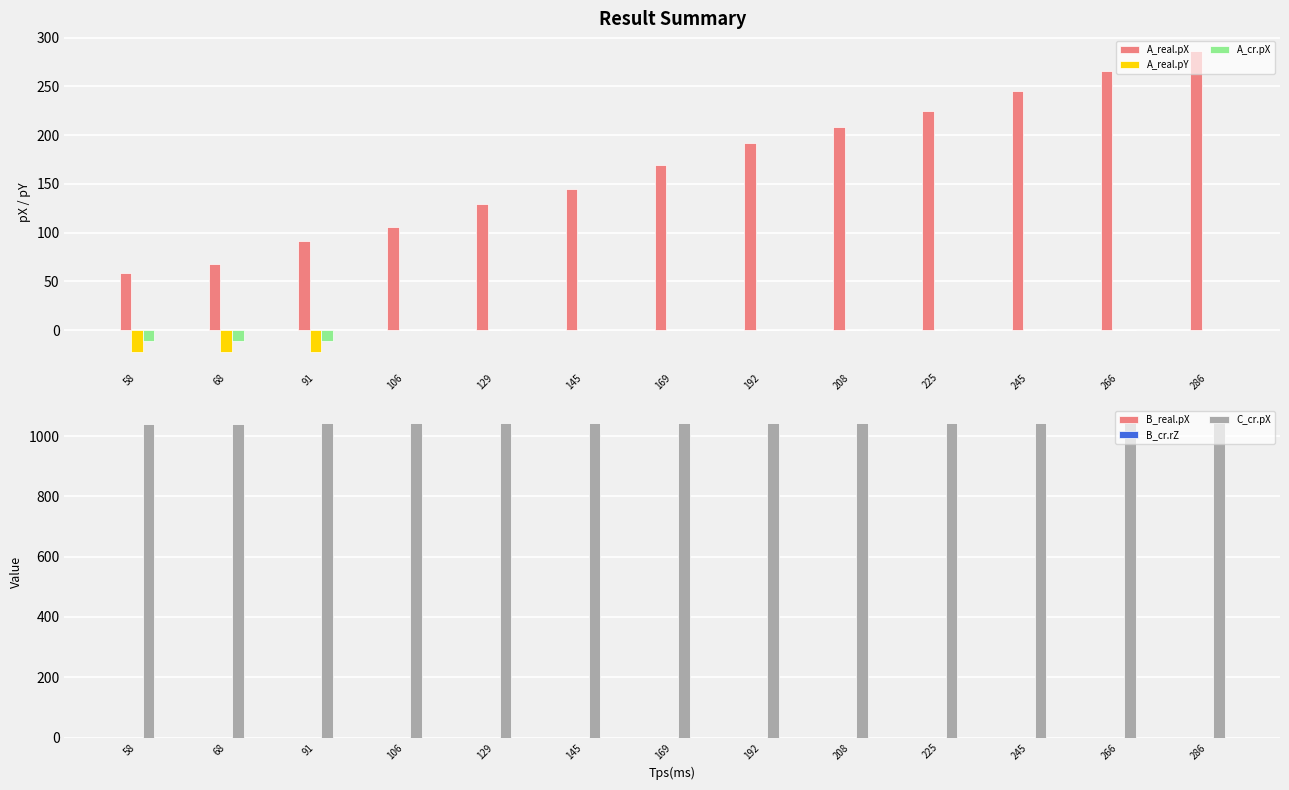

What is the difference between the A_real.pX values at 106 and 169?

63